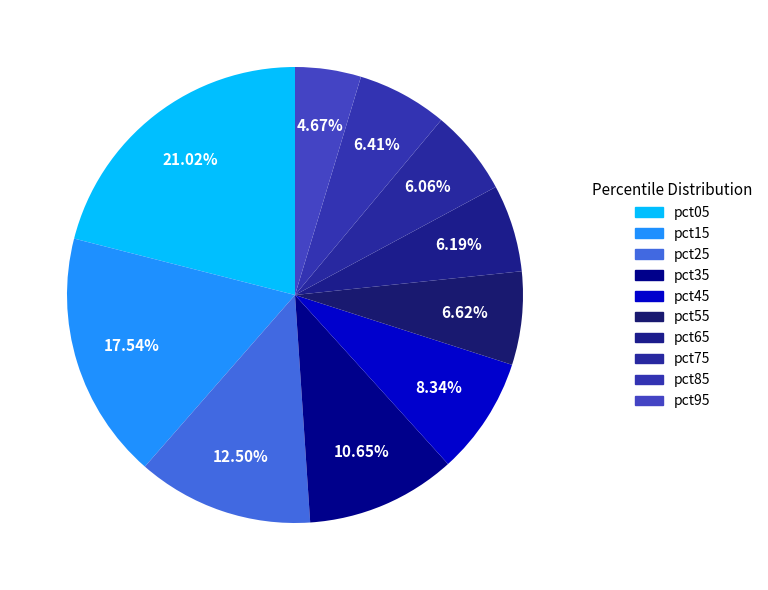

What portion of the pie excludes pct55?

93.4%